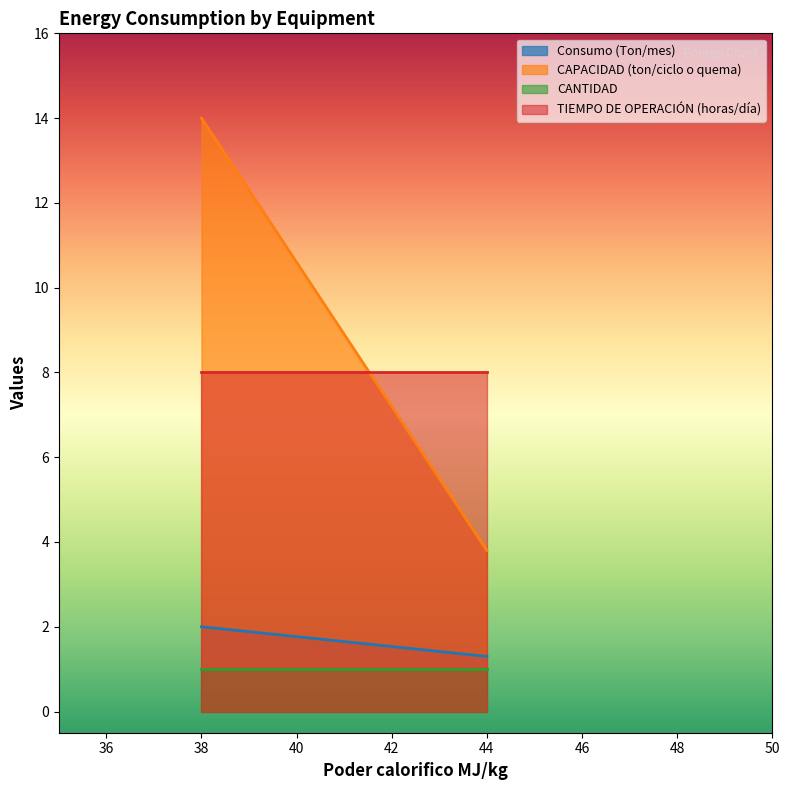

Which label corresponds to the largest value in the chart?

38